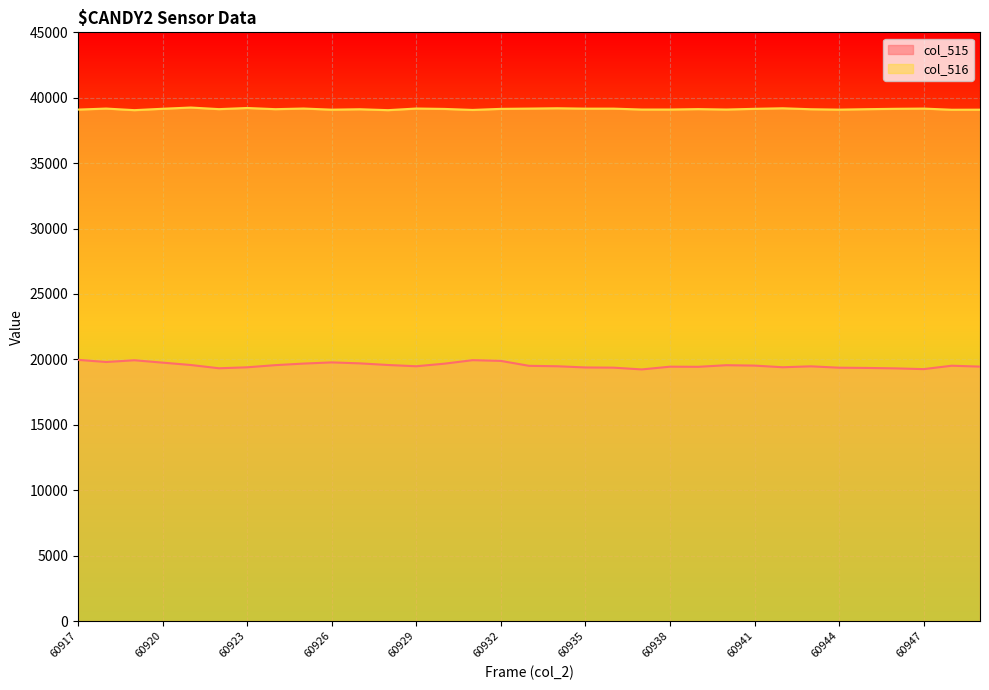

What is the value of the col_516 point at the 13th from the left?

39176